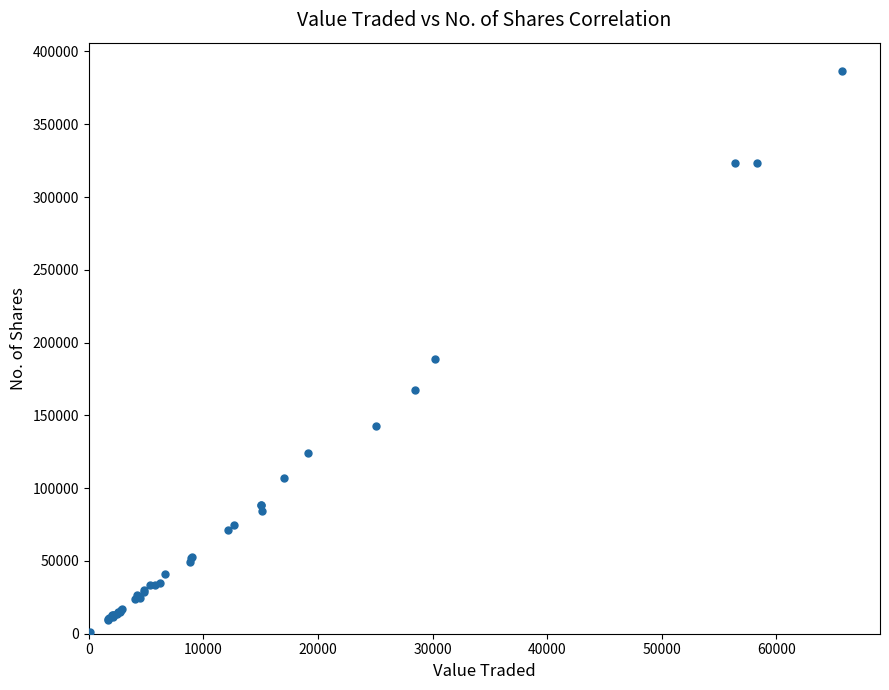

What Y value in the scatter plot is closest to 193385?

188619